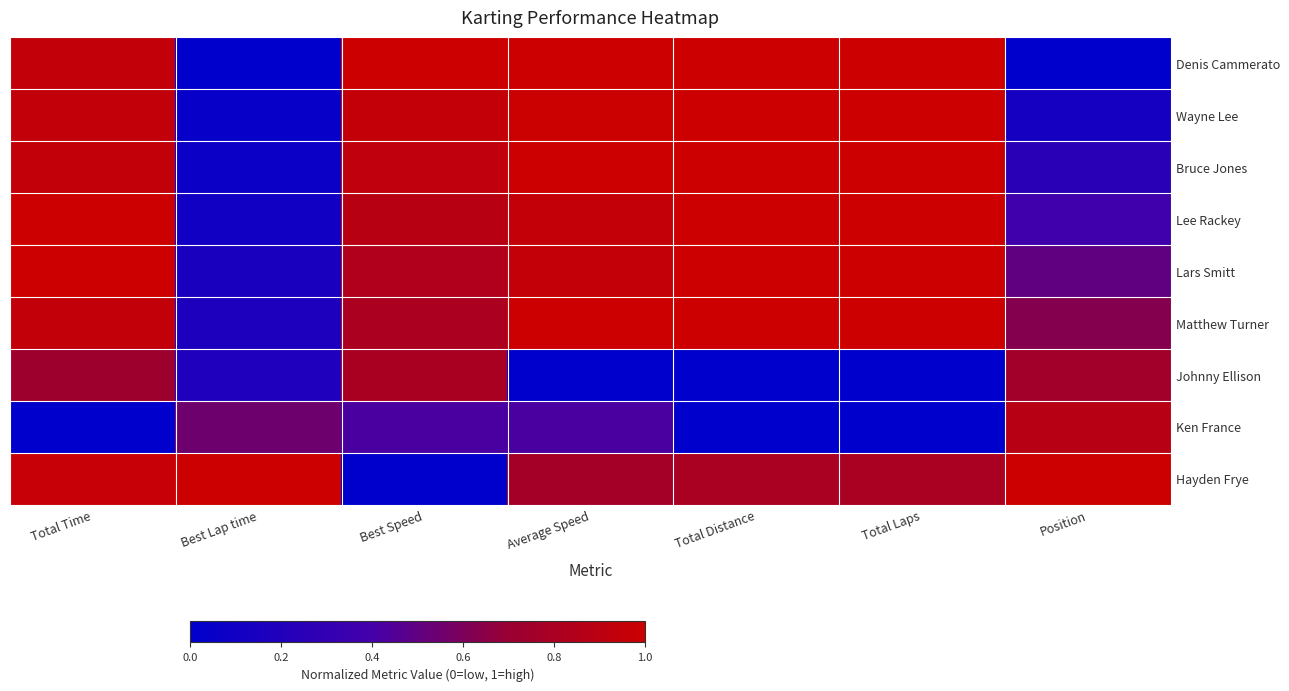

Between Best Lap time and Total Laps, which series saw the biggest shift?

Denis Cammerato